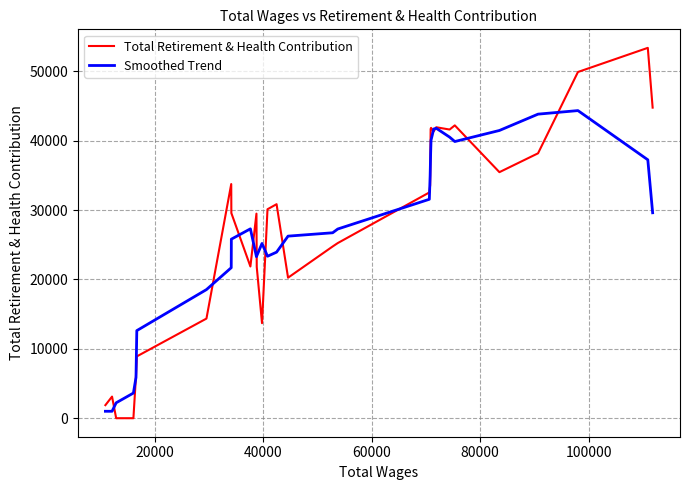

What is the average value of the Smoothed Trend series?

26590.3